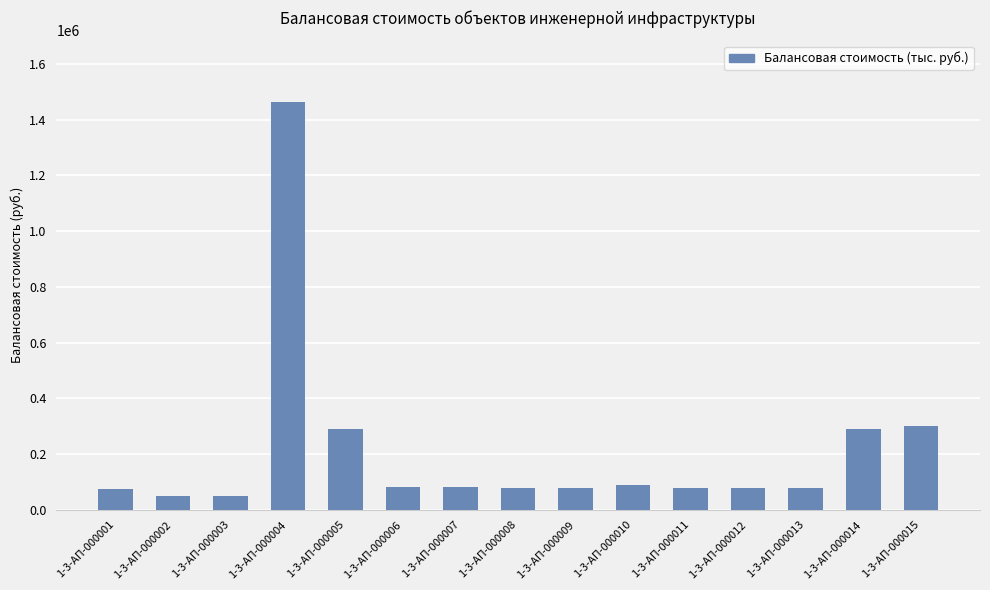

What is the value of the 12th bar from the left?

79913.1